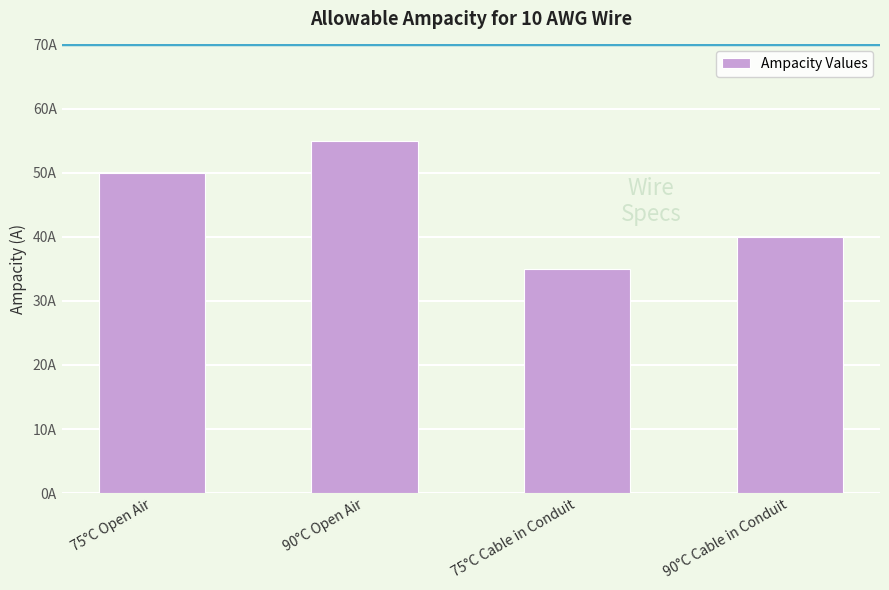

What is the difference between the maximum and minimum values?

20